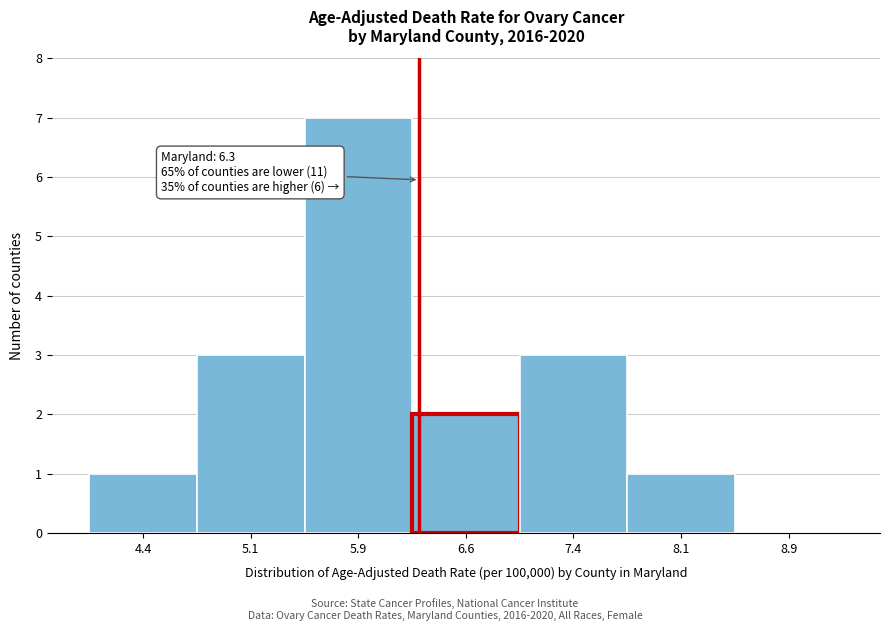

Which range on the x-axis has the tallest bar?

5.50 to 6.25